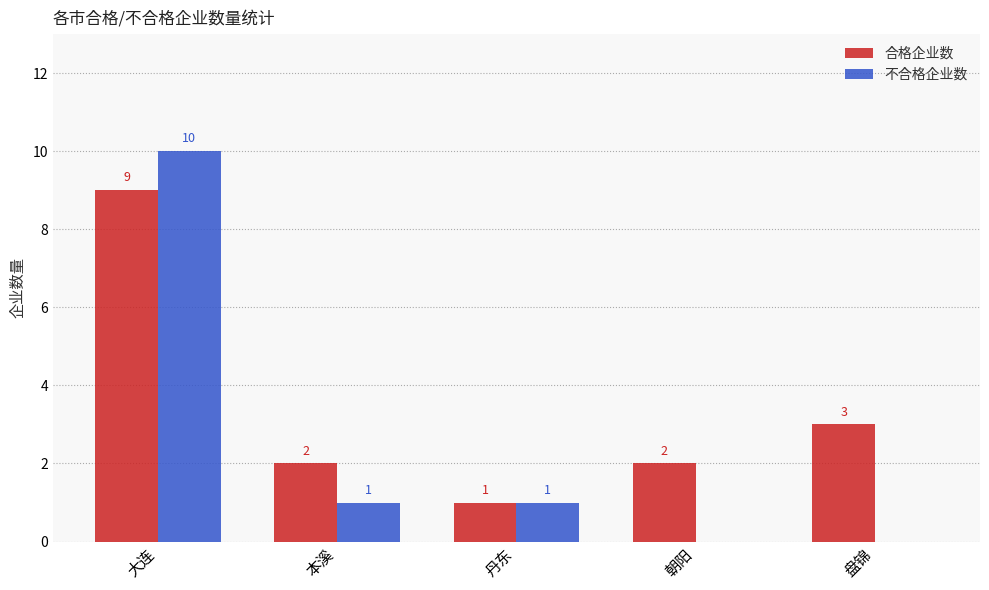

The 合格企业数 series shows 9 at 大连. True or false?

True